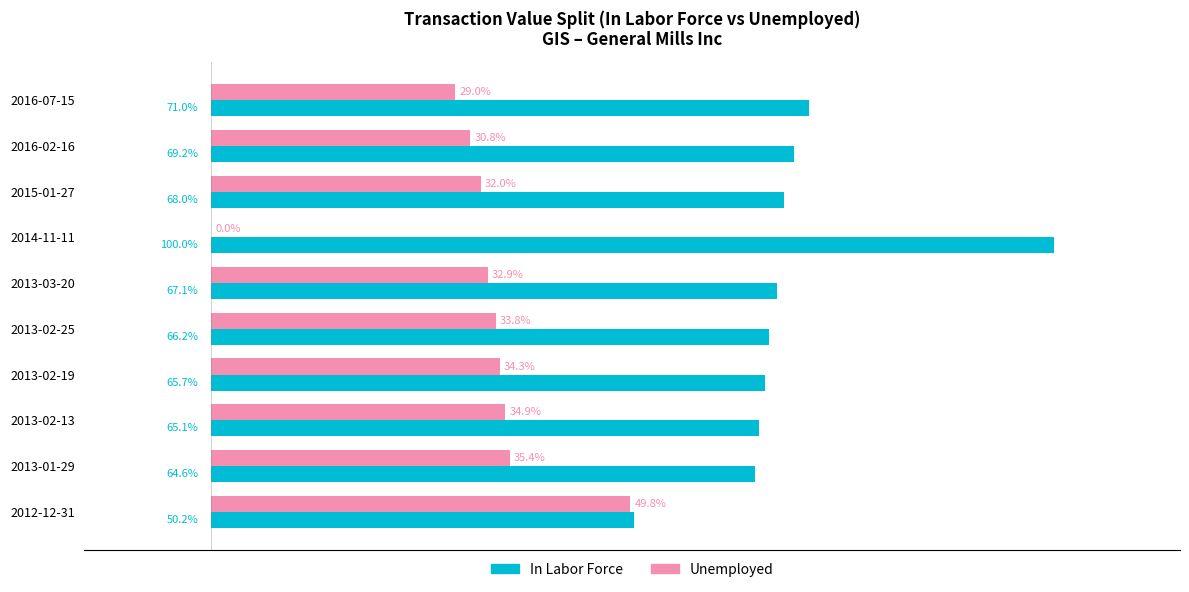

At which label is Unemployed closest to 24?

2016-07-15